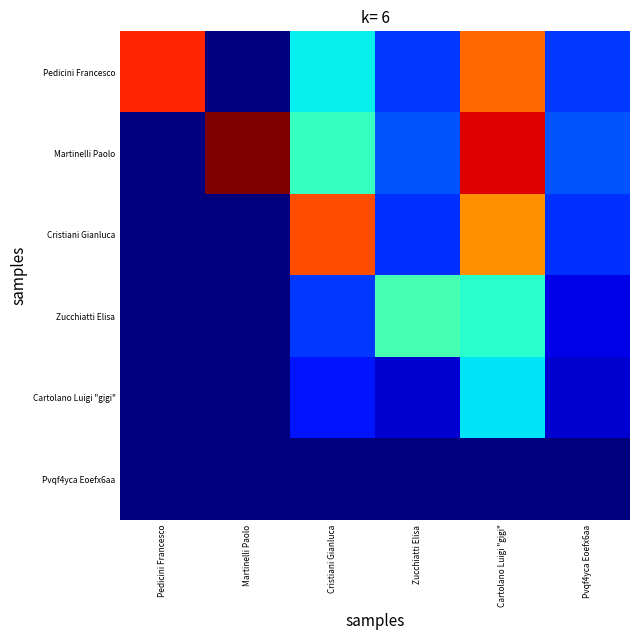

Reading right to left, transcribe all the data shown in this chart.

Pedicini Francesco: Pvqf4yca Eoefx6aa=4.2	Cartolano Luigi "gigi"=18.3	Zucchiatti Elisa=4.2	Cristiani Gianluca=8.3	Martinelli Paolo=0.0	Pedicini Francesco=20.0
Martinelli Paolo: Pvqf4yca Eoefx6aa=4.8	Cartolano Luigi "gigi"=21.1	Zucchiatti Elisa=4.8	Cristiani Gianluca=9.6	Martinelli Paolo=23.0	Pedicini Francesco=0.0
Cristiani Gianluca: Pvqf4yca Eoefx6aa=4.0	Cartolano Luigi "gigi"=17.4	Zucchiatti Elisa=4.0	Cristiani Gianluca=19.0	Martinelli Paolo=0.0	Pedicini Francesco=0.0
Zucchiatti Elisa: Pvqf4yca Eoefx6aa=2.1	Cartolano Luigi "gigi"=9.2	Zucchiatti Elisa=10.0	Cristiani Gianluca=4.2	Martinelli Paolo=0.0	Pedicini Francesco=0.0
Cartolano Luigi "gigi": Pvqf4yca Eoefx6aa=1.7	Cartolano Luigi "gigi"=8.0	Zucchiatti Elisa=1.7	Cristiani Gianluca=3.3	Martinelli Paolo=0.0	Pedicini Francesco=0.0
Pvqf4yca Eoefx6aa: Pvqf4yca Eoefx6aa=0.0	Cartolano Luigi "gigi"=0.0	Zucchiatti Elisa=0.0	Cristiani Gianluca=0.0	Martinelli Paolo=0.0	Pedicini Francesco=0.0